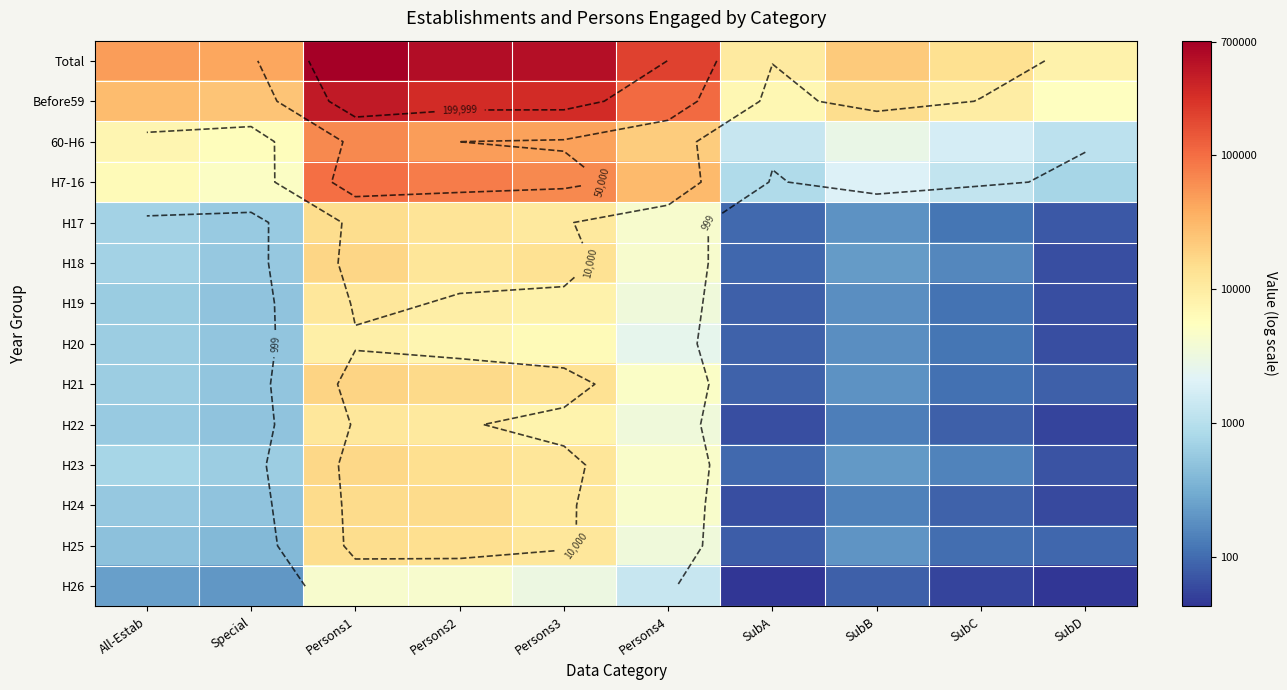

How many distinct data groups are displayed?

14